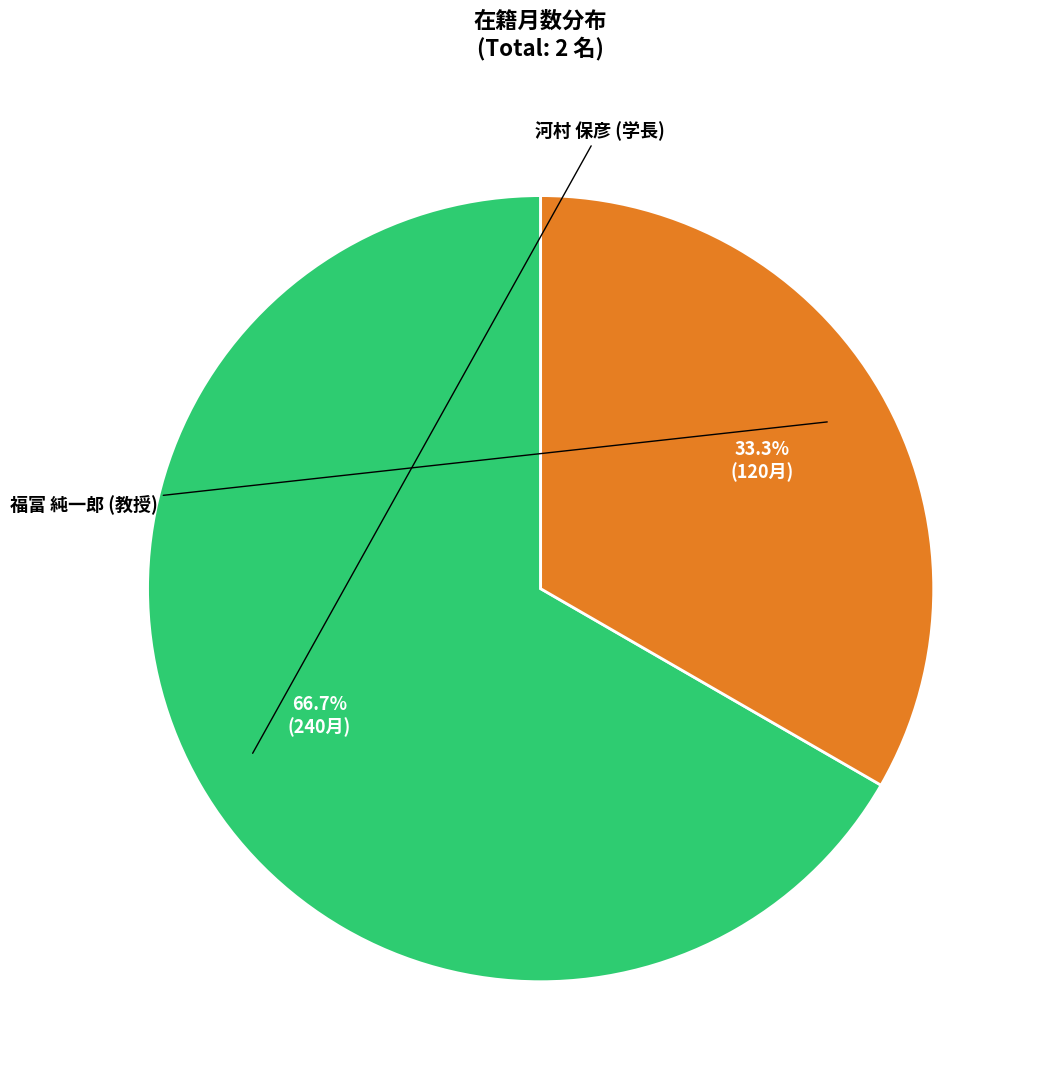

To the nearest percent, what portion does 河村 保彦 (学長) represent?

67%